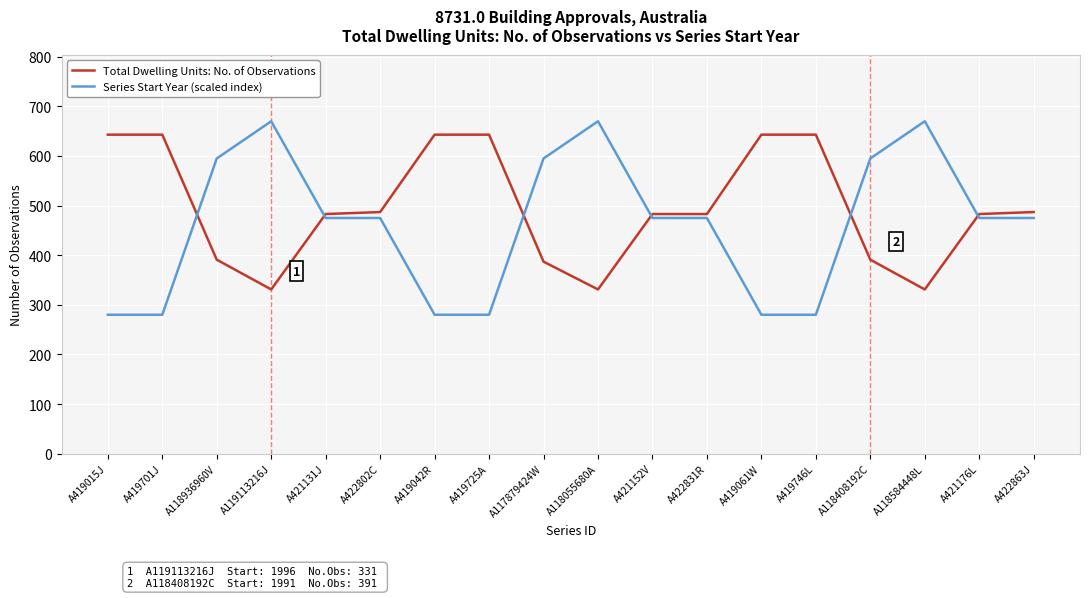

What position from the right is A118584448L?

3